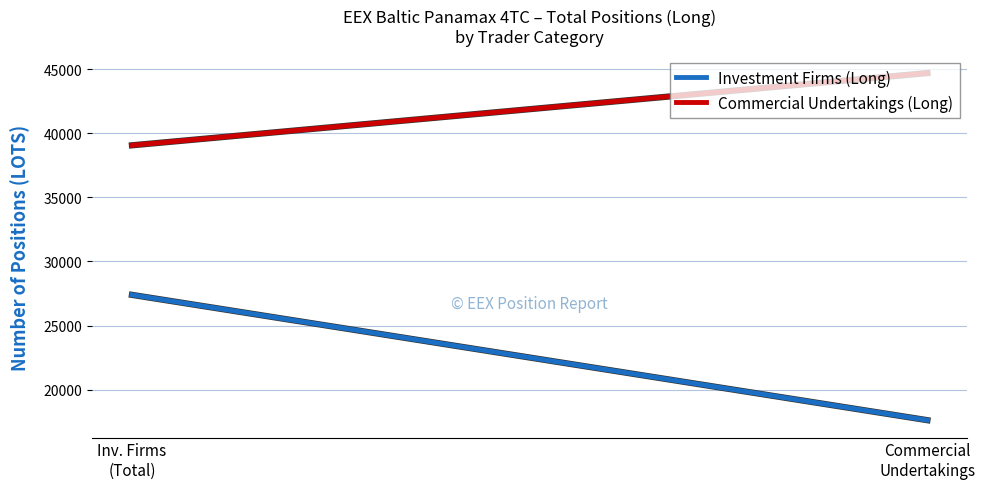

Which series has the largest total across all categories?

Commercial Undertakings (Long)